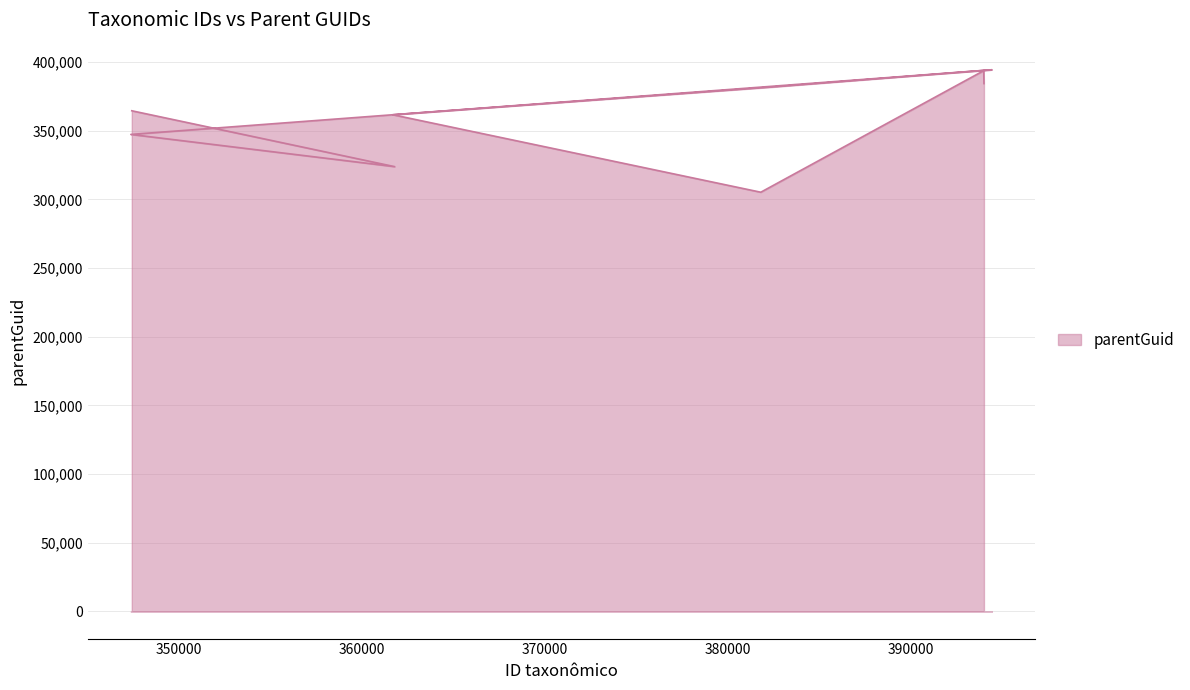

List the labels in order of value, largest first.

394430, 393984, 393996, 382368, 347405, 361675, 347354, 361776, 381794